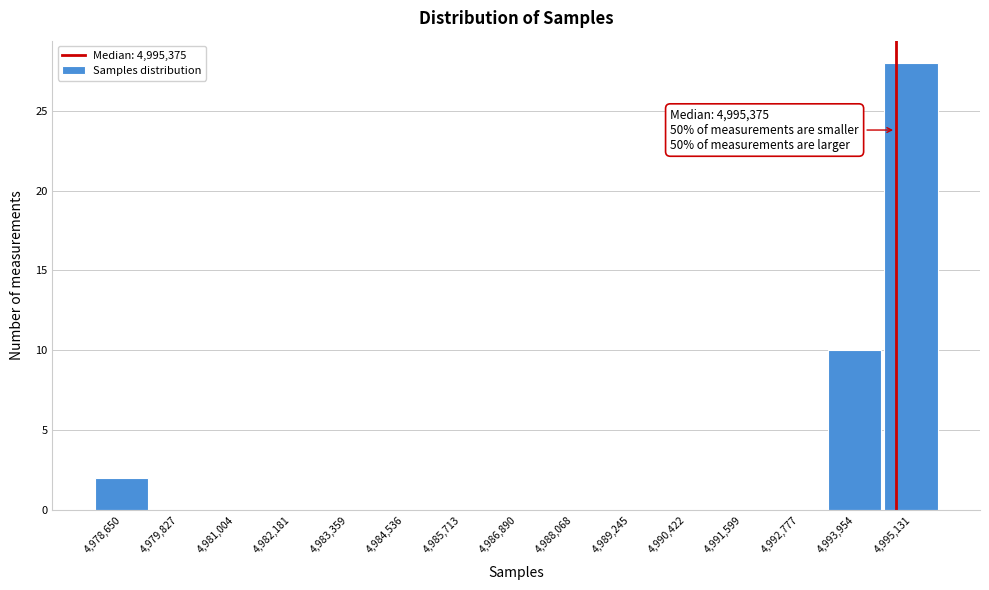

Reading left to right, list all the values displayed in this chart.

4,978,650=2	4,979,827=0	4,981,004=0	4,982,181=0	4,983,359=0	4,984,536=0	4,985,713=0	4,986,890=0	4,988,068=0	4,989,245=0	4,990,422=0	4,991,599=0	4,992,777=0	4,993,954=10	4,995,131=28